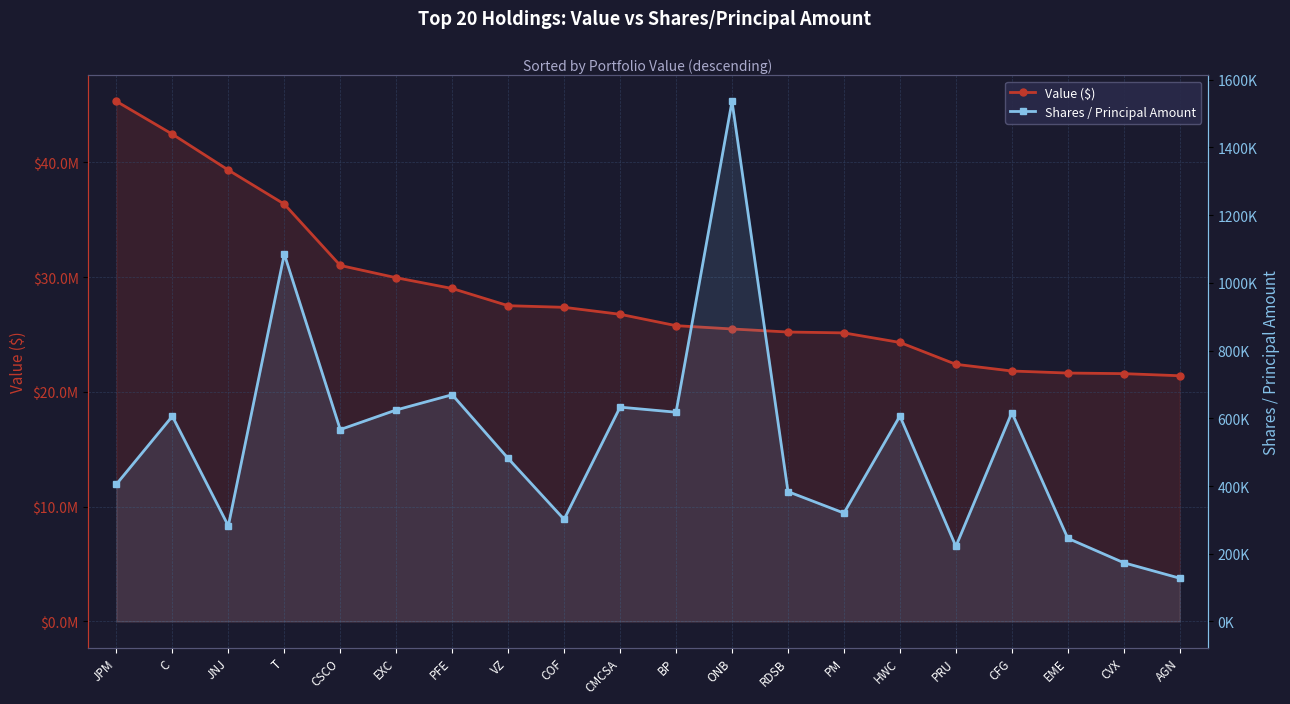

Which series has the largest total across all categories?

Value ($)